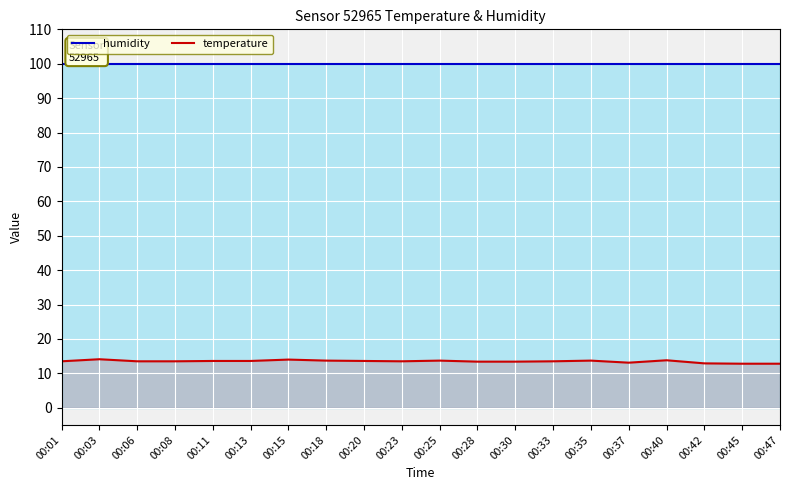

What are all the series names shown in the legend?

humidity, temperature